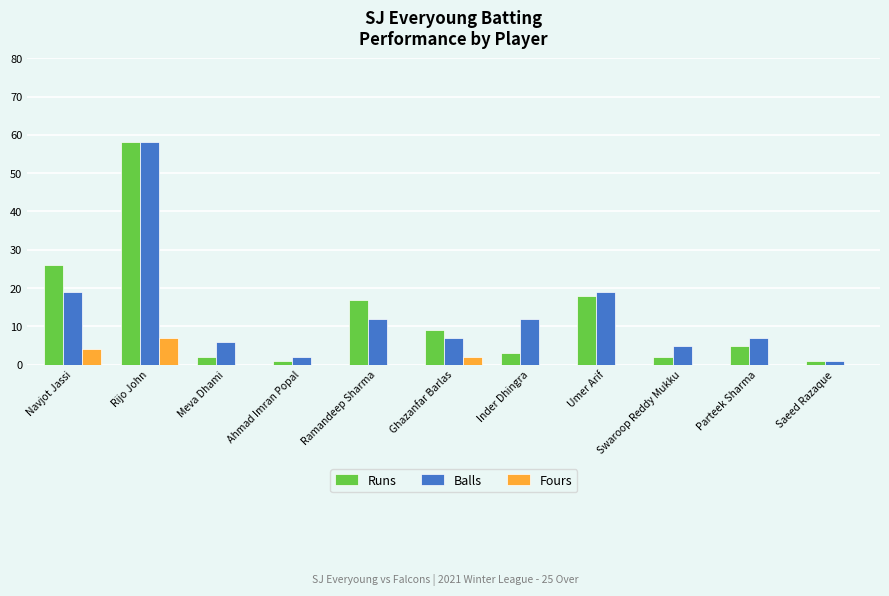

What is the greatest value displayed?

58